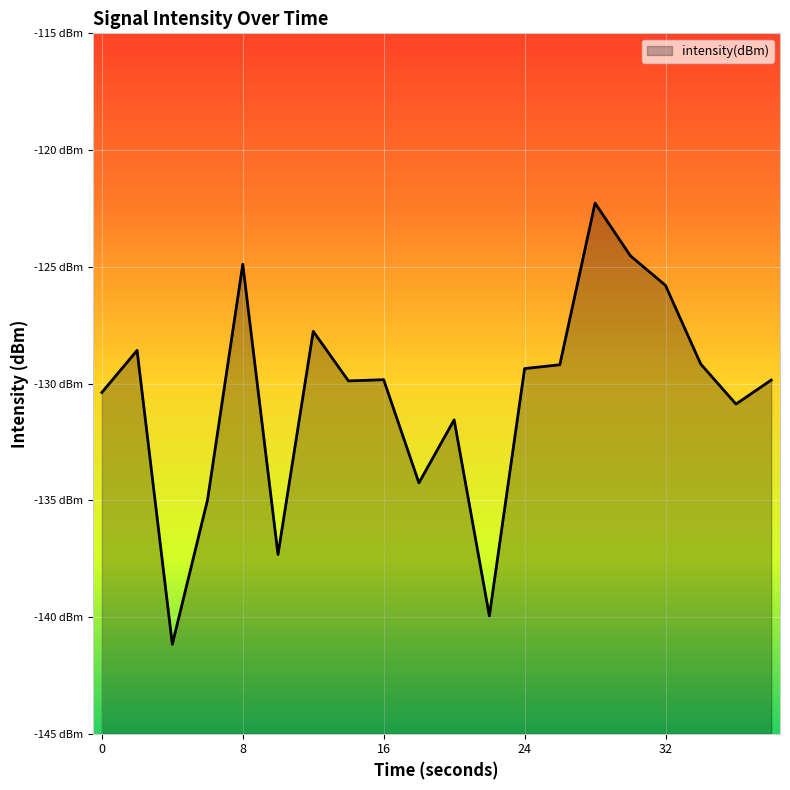

At which label is the value closest to -131?

36